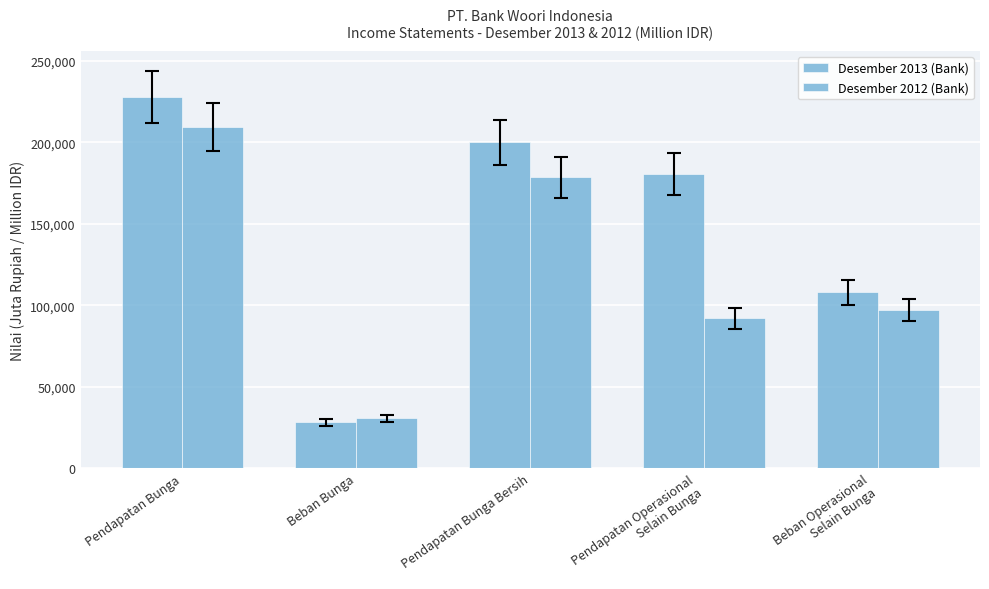

Read the Desember 2012 (Bank) value at Pendapatan Operasional
Selain Bunga, to the nearest 10.

91960